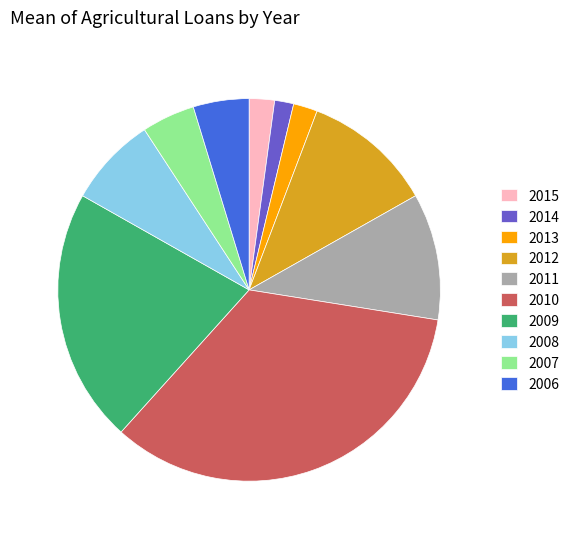

Is it true that 2010 is 34% of the pie?

True